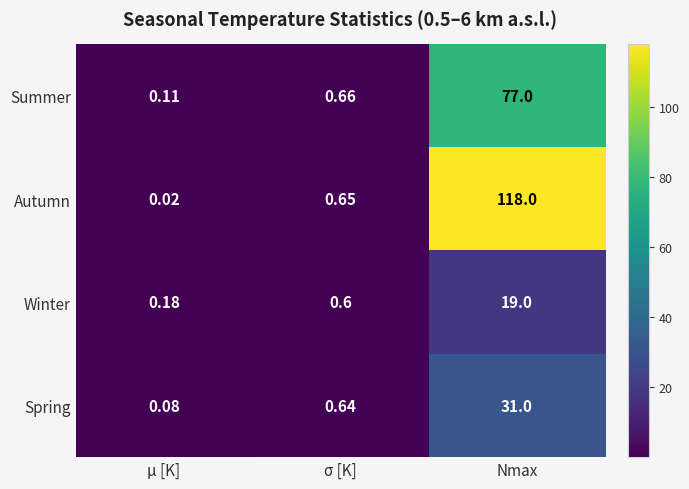

Which series has the largest total across all categories?

Autumn